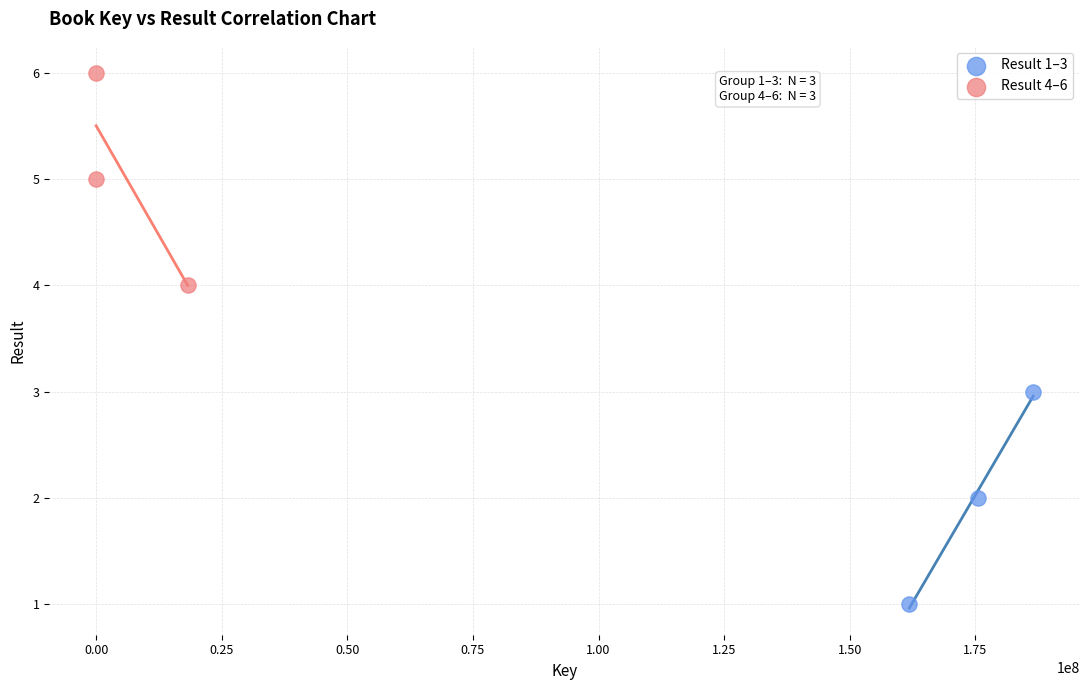

Which series reaches the minimum Y coordinate?

Result 1–3